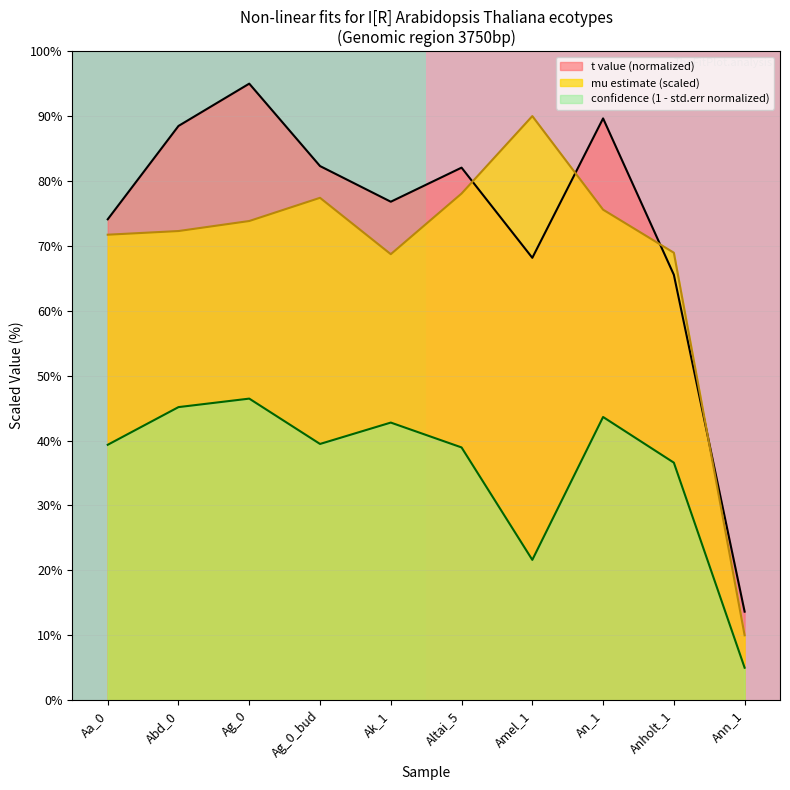

Where is confidence (1 - std.err normalized) nearest to the value 25?

Amel_1